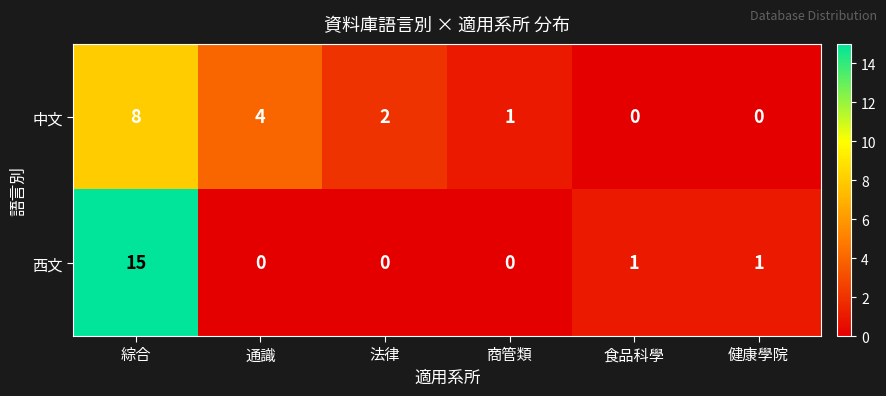

Reading left to right, extract all data points from this chart.

中文: 8	4	2	1	0	0
西文: 15	0	0	0	1	1